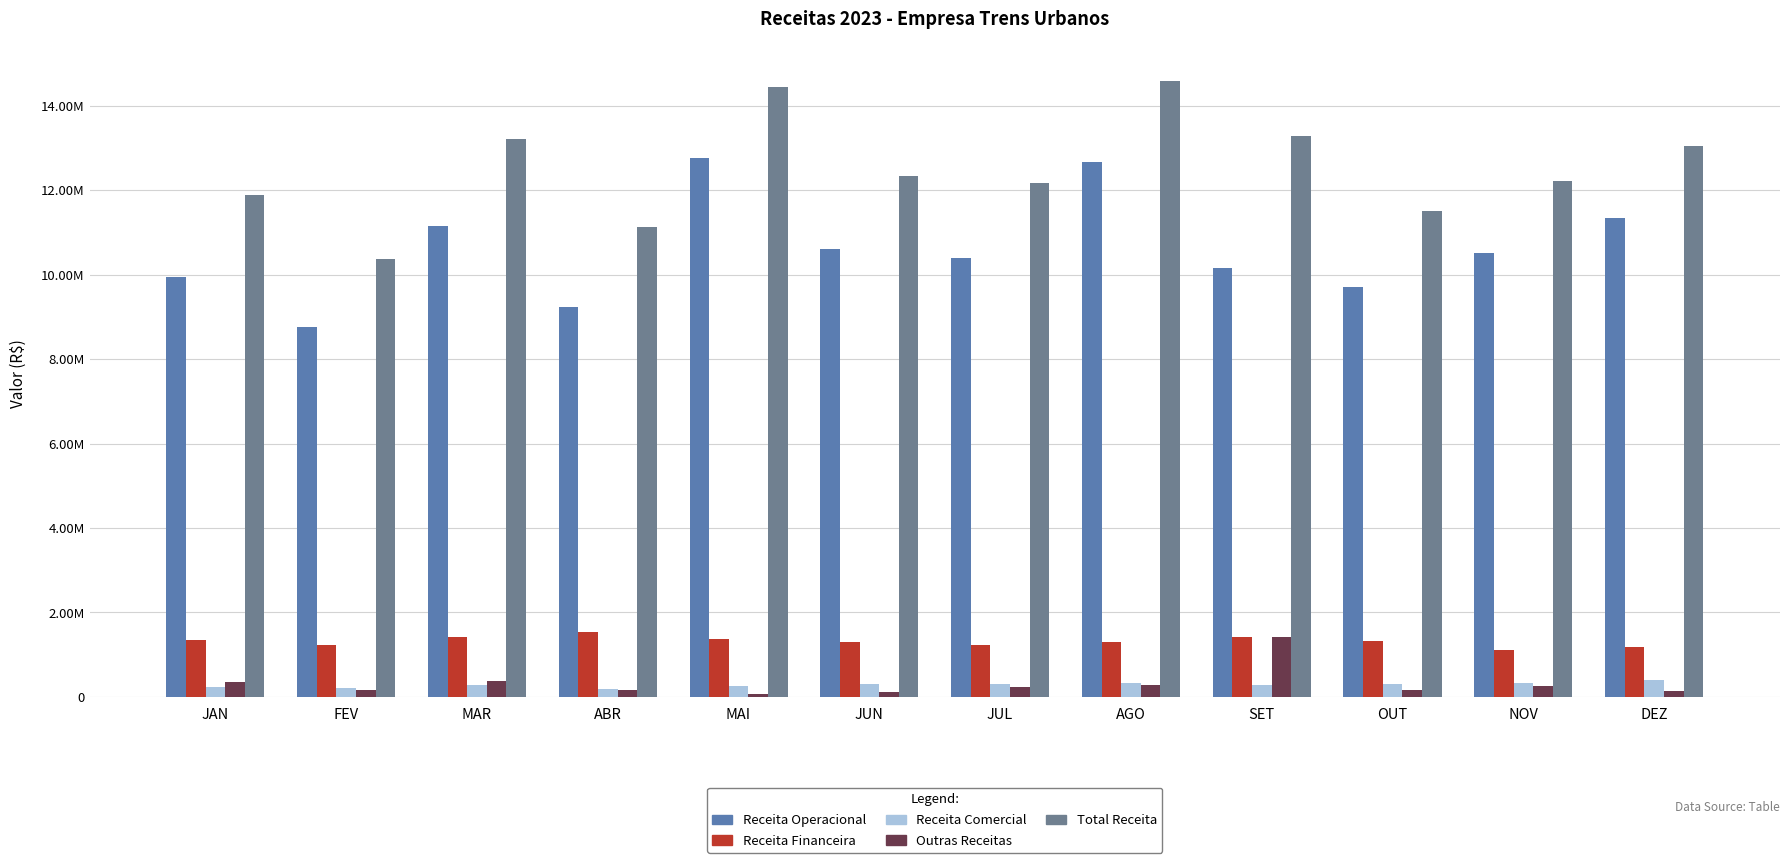

Which category has the highest value across all series?

AGO